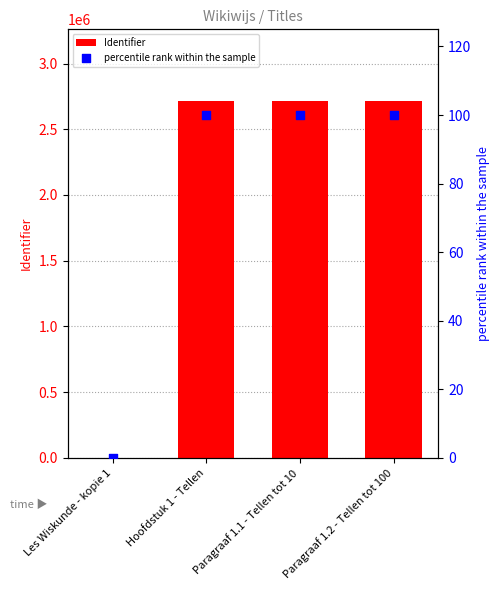

Which series contains the highest Y value?

Identifier